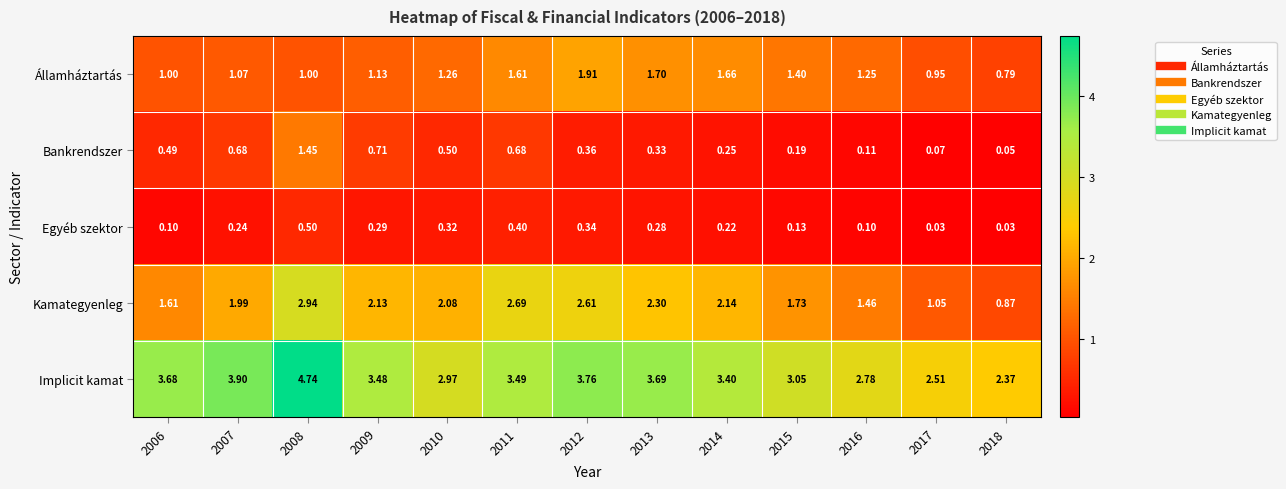

Rank the series at 2011 from lowest to highest value.

Egyéb szektor, Bankrendszer, Államháztartás, Kamategyenleg, Implicit kamat